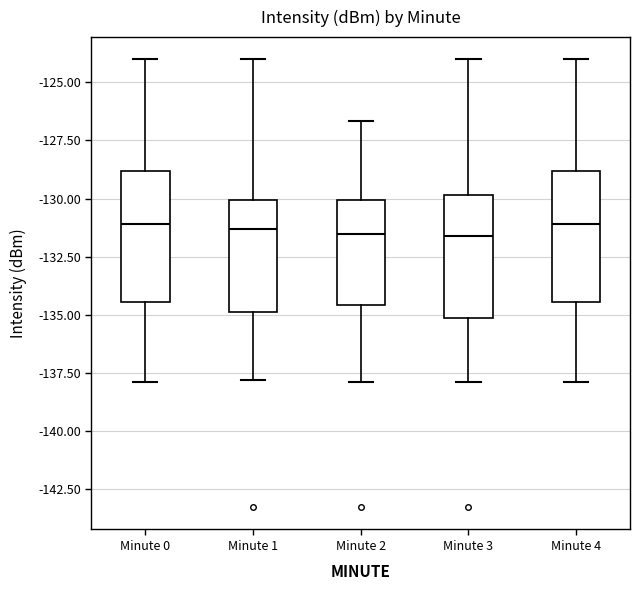

Where is the upper edge of the box for Minute 4 on the y-axis? The values are not printed on the chart, so give them approximately, as read against the axis.

-129.0